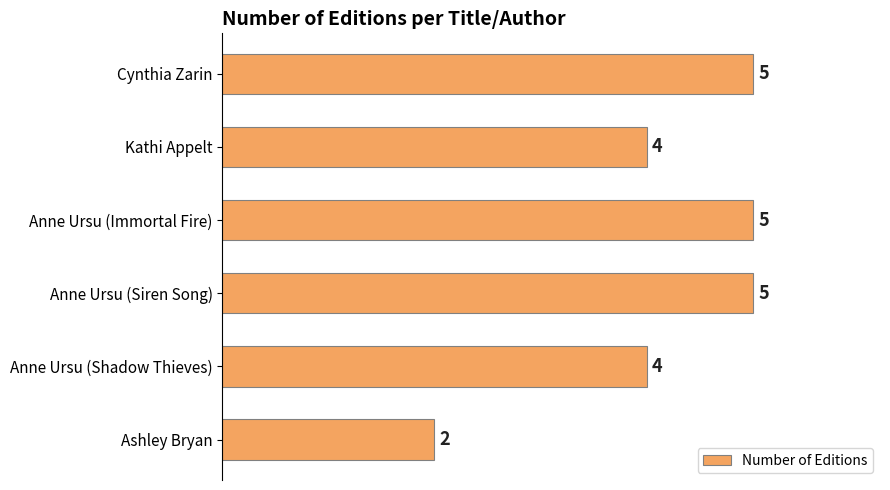

How many values are between 4 and 5?

5